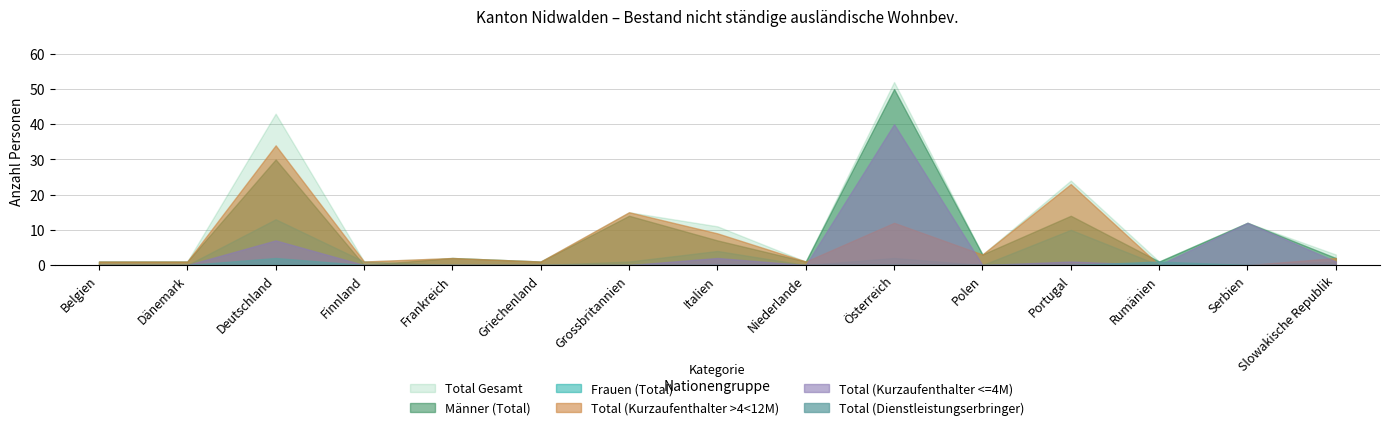

Reading left to right, what are all the values shown in this chart?

Total (Kurzaufenthalter >4<12M): Belgien=1	Dänemark=1	Deutschland=34	Finnland=1	Frankreich=2	Griechenland=1	Grossbritannien=15	Italien=9	Niederlande=1	Österreich=12	Polen=3	Portugal=23	Rumänien=0	Serbien=0	Slowakische Republik=2
Total (Kurzaufenthalter <=4M): Belgien=0	Dänemark=0	Deutschland=7	Finnland=0	Frankreich=0	Griechenland=0	Grossbritannien=0	Italien=2	Niederlande=0	Österreich=40	Polen=0	Portugal=1	Rumänien=0	Serbien=12	Slowakische Republik=1
Total (Dienstleistungserbringer): Belgien=0	Dänemark=0	Deutschland=2	Finnland=0	Frankreich=0	Griechenland=0	Grossbritannien=0	Italien=0	Niederlande=0	Österreich=0	Polen=0	Portugal=0	Rumänien=1	Serbien=0	Slowakische Republik=0
Frauen (Total): Belgien=0	Dänemark=0	Deutschland=13	Finnland=1	Frankreich=0	Griechenland=0	Grossbritannien=1	Italien=4	Niederlande=0	Österreich=2	Polen=0	Portugal=10	Rumänien=0	Serbien=0	Slowakische Republik=1
Männer (Total): Belgien=1	Dänemark=1	Deutschland=30	Finnland=0	Frankreich=2	Griechenland=1	Grossbritannien=14	Italien=7	Niederlande=1	Österreich=50	Polen=3	Portugal=14	Rumänien=1	Serbien=12	Slowakische Republik=2
Total Gesamt: Belgien=1	Dänemark=1	Deutschland=43	Finnland=1	Frankreich=2	Griechenland=1	Grossbritannien=15	Italien=11	Niederlande=1	Österreich=52	Polen=3	Portugal=24	Rumänien=1	Serbien=12	Slowakische Republik=3